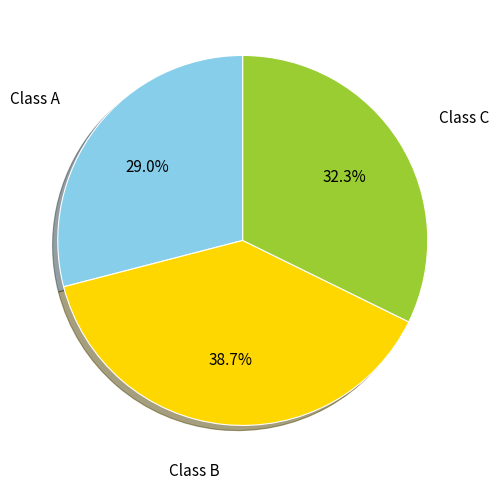

Is there a majority slice in this chart?

No